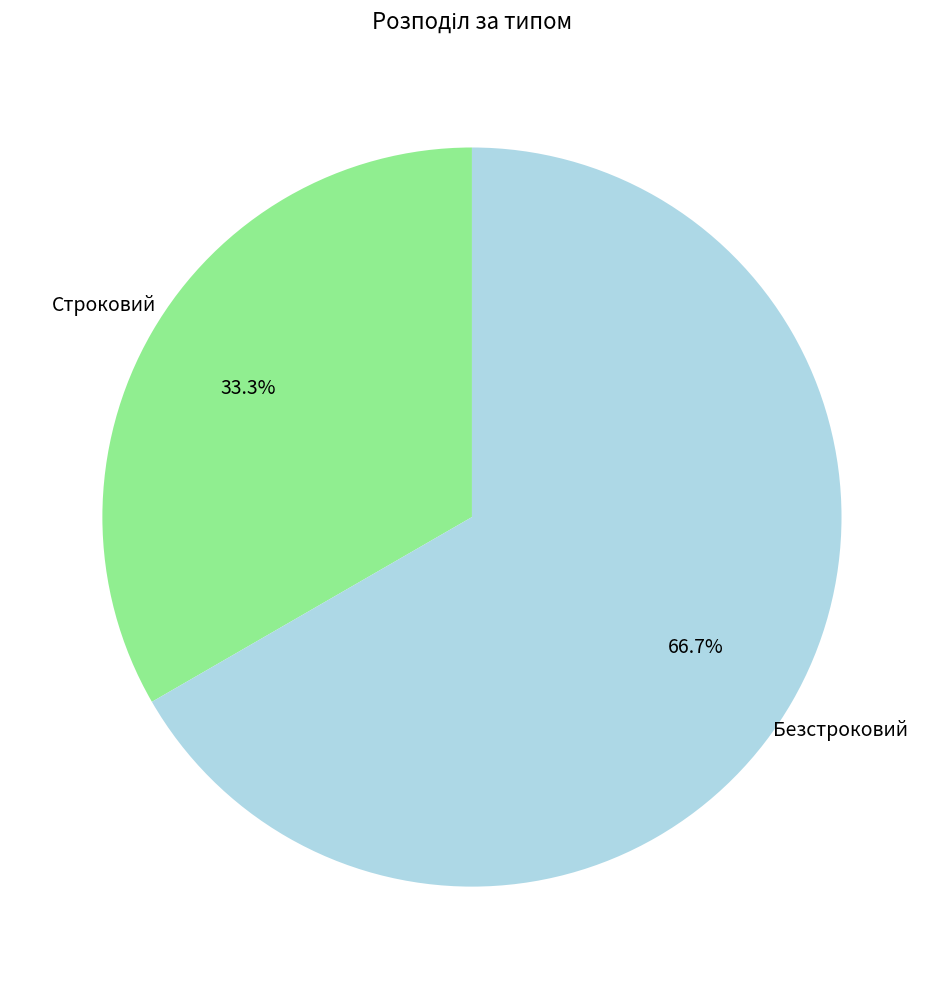

Is there any slice that represents more than half of the pie?

Yes